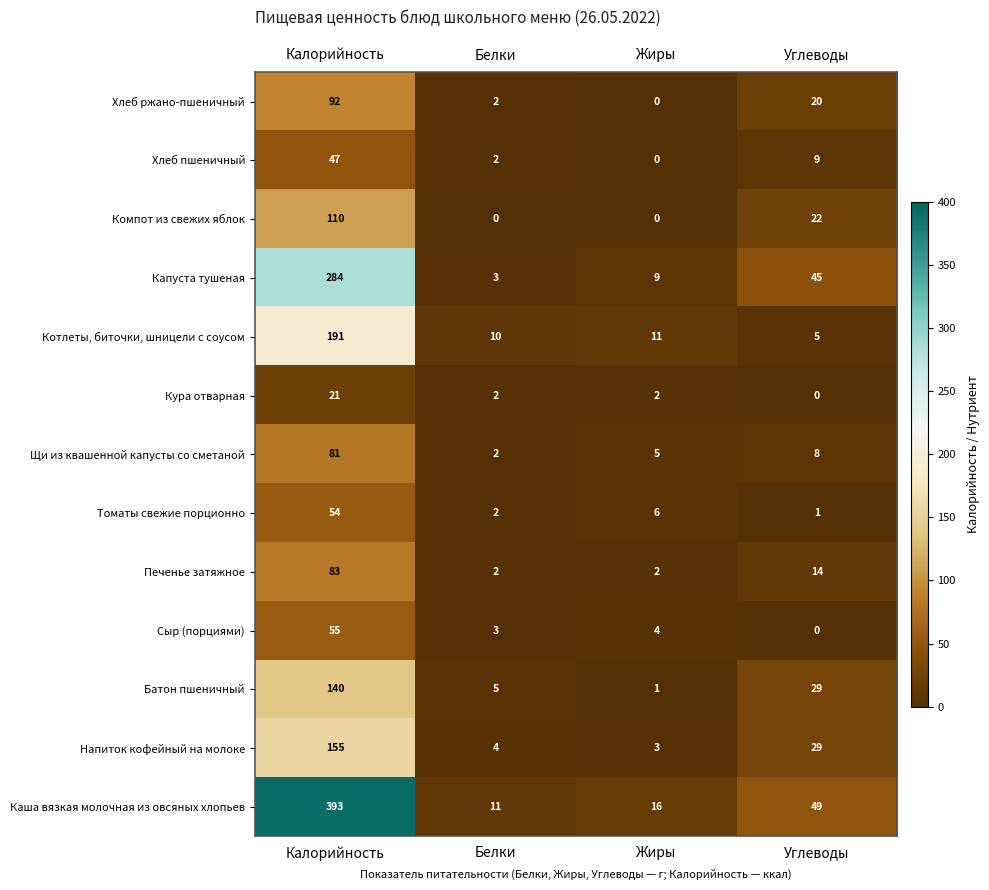

How many Компот из свежих яблок values are between 0 and 110?

4